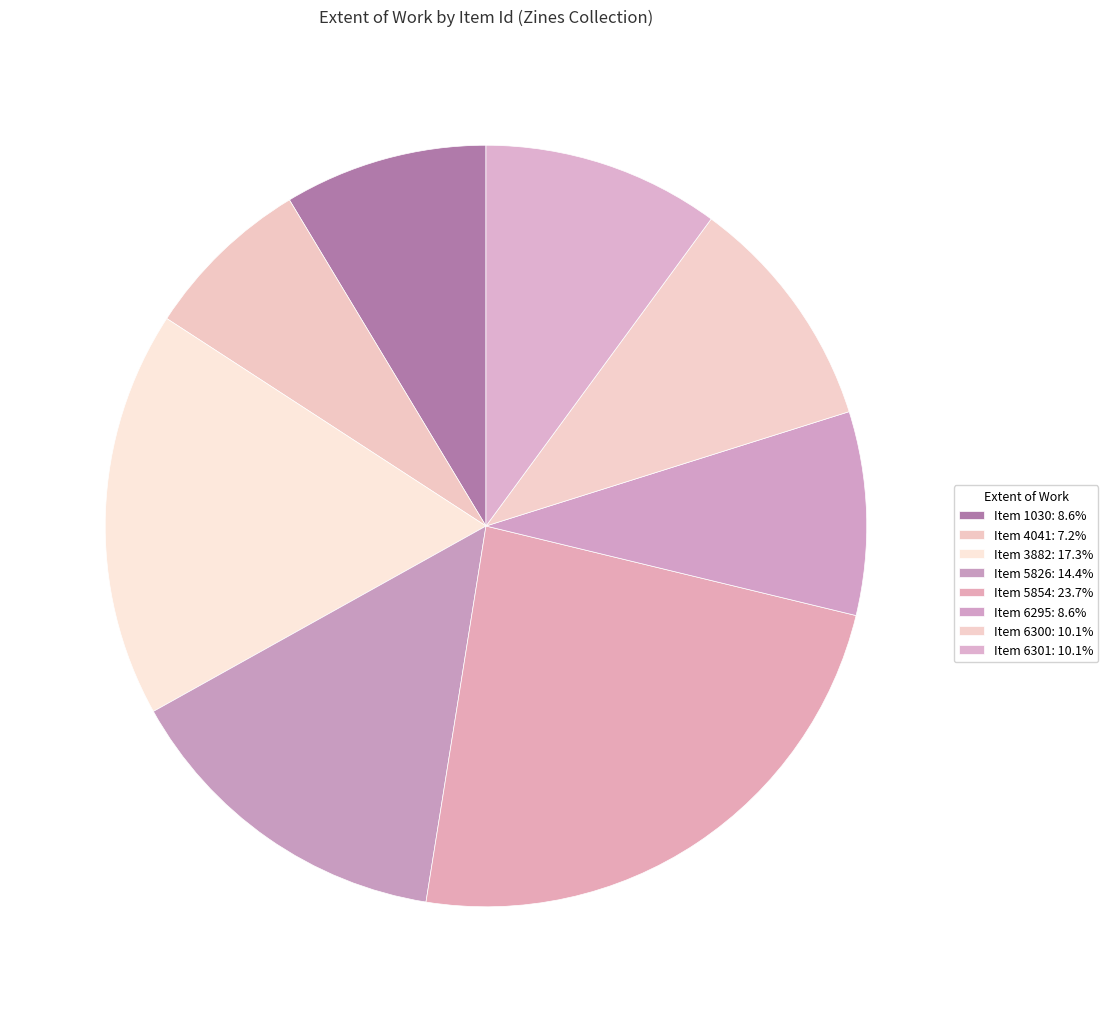

How many slices are in this pie chart?

8